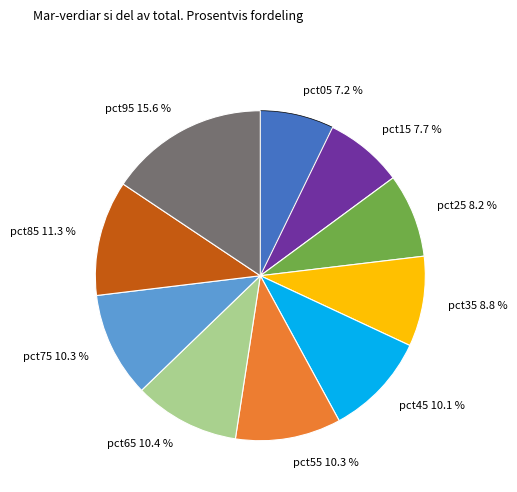

To the nearest percent, what is the average slice percentage?

10%